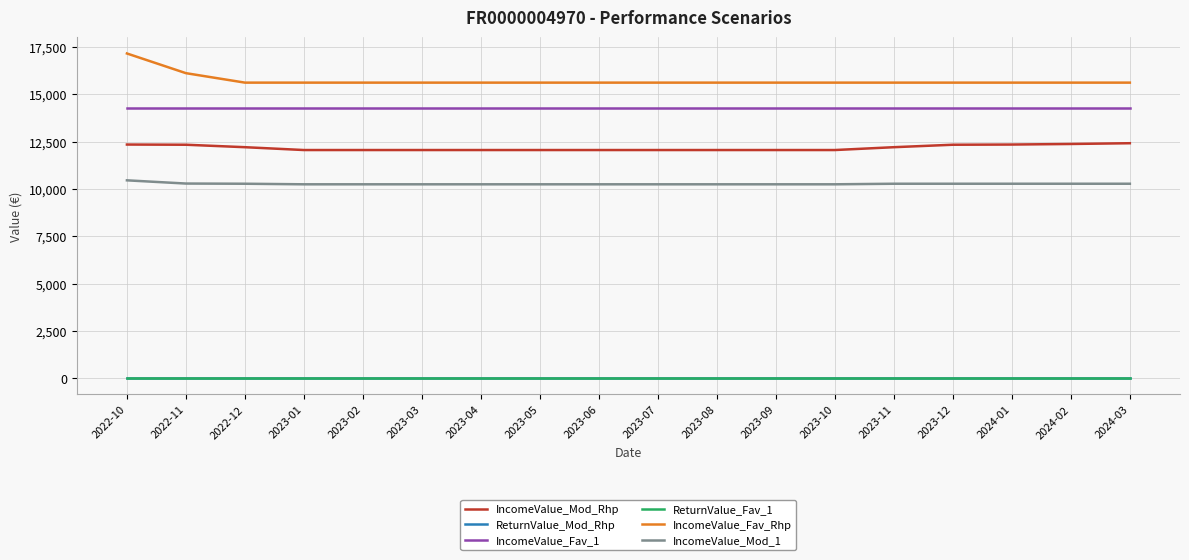

How many lines are shown in the chart?

6